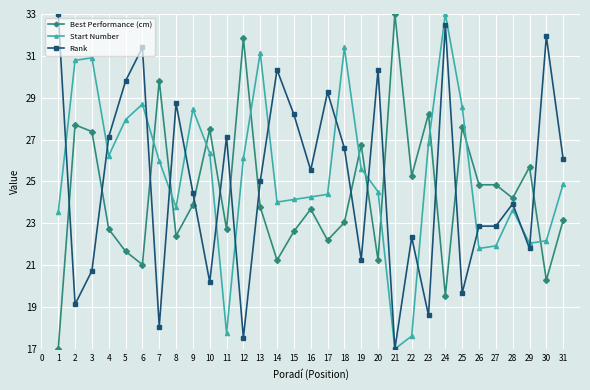

True or false: Rank has more than 0 interior local peaks.

True